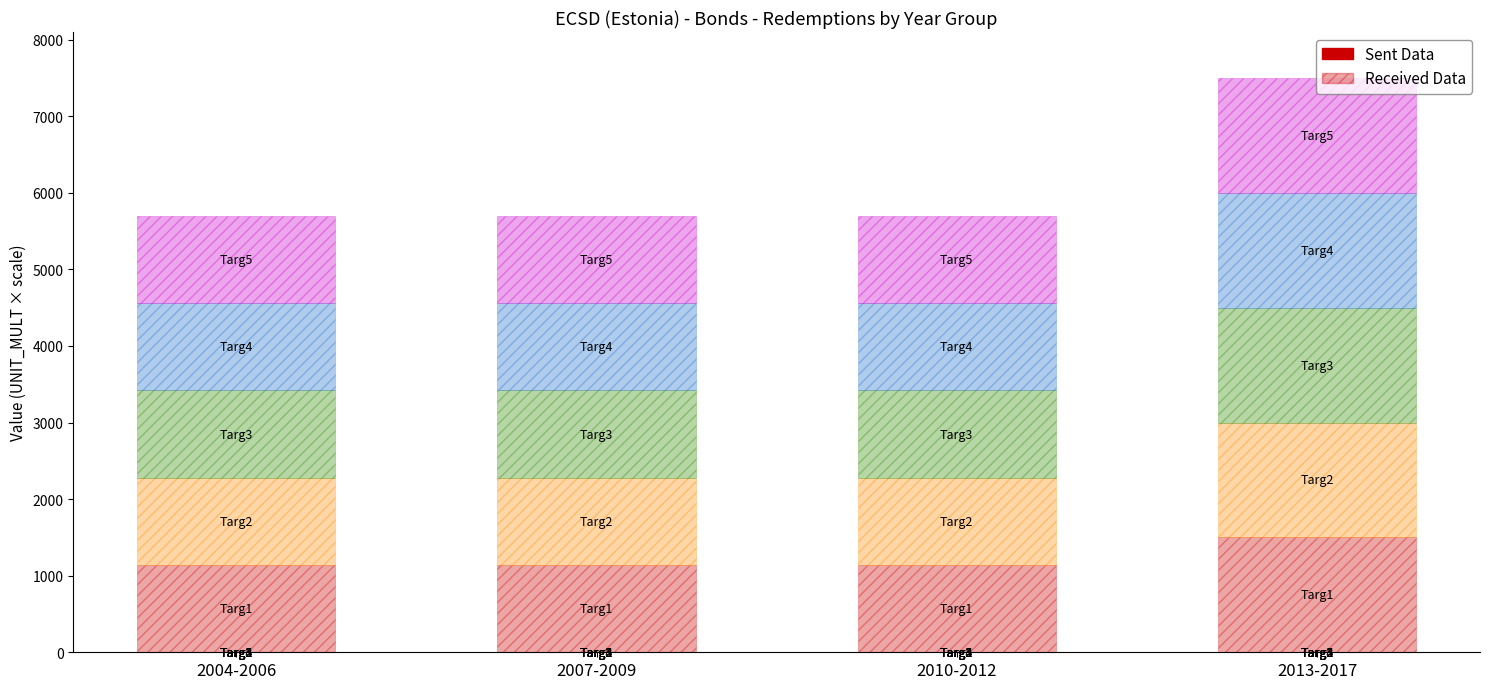

Which series changed the most between 2004-2006 and 2007-2009?

Sent Data